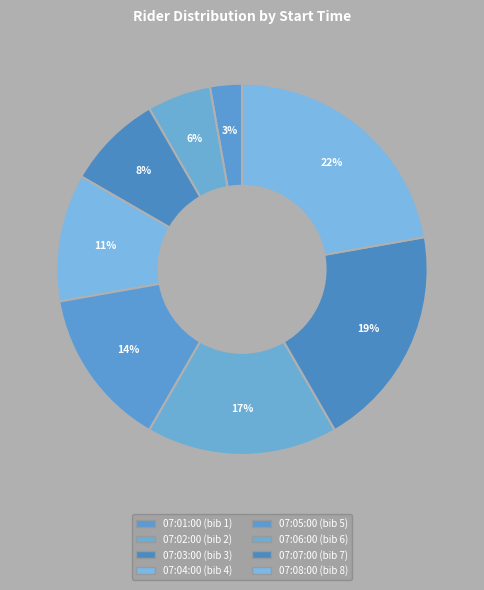

How many slices are in this pie chart?

8